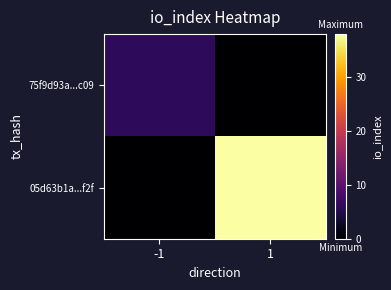

Rank the series by their average value, from lowest to highest.

75f9d93a...c09, 05d63b1a...f2f